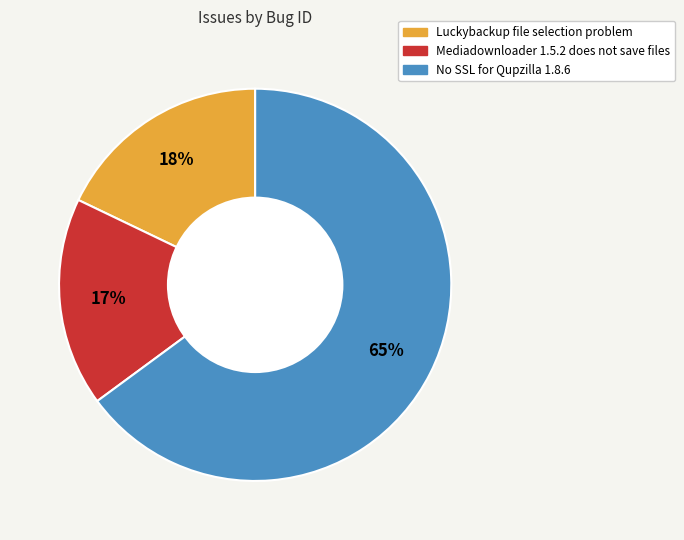

Do Luckybackup file selection problem and No SSL for Qupzilla 1.8.6 together represent more than half of the pie?

Yes